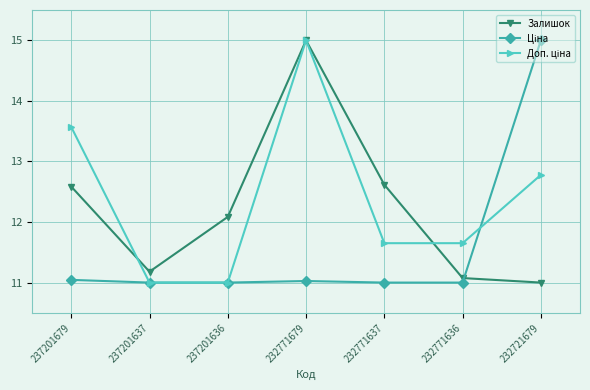

How many lines are shown in the chart?

3